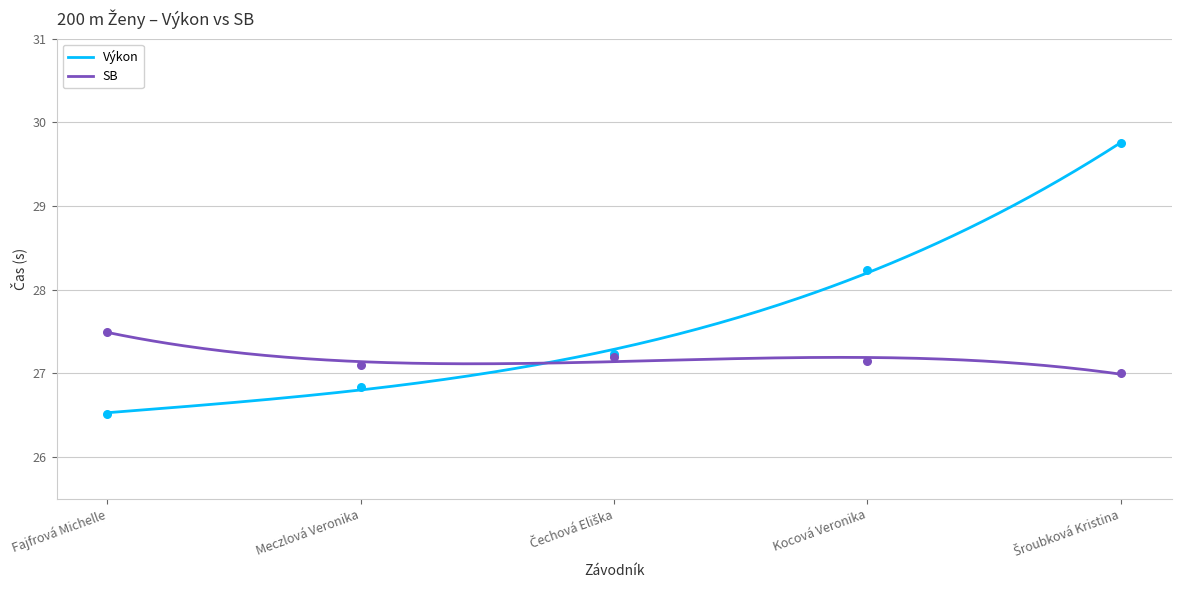

At which category is the sum across all series the highest?

Šroubková Kristina